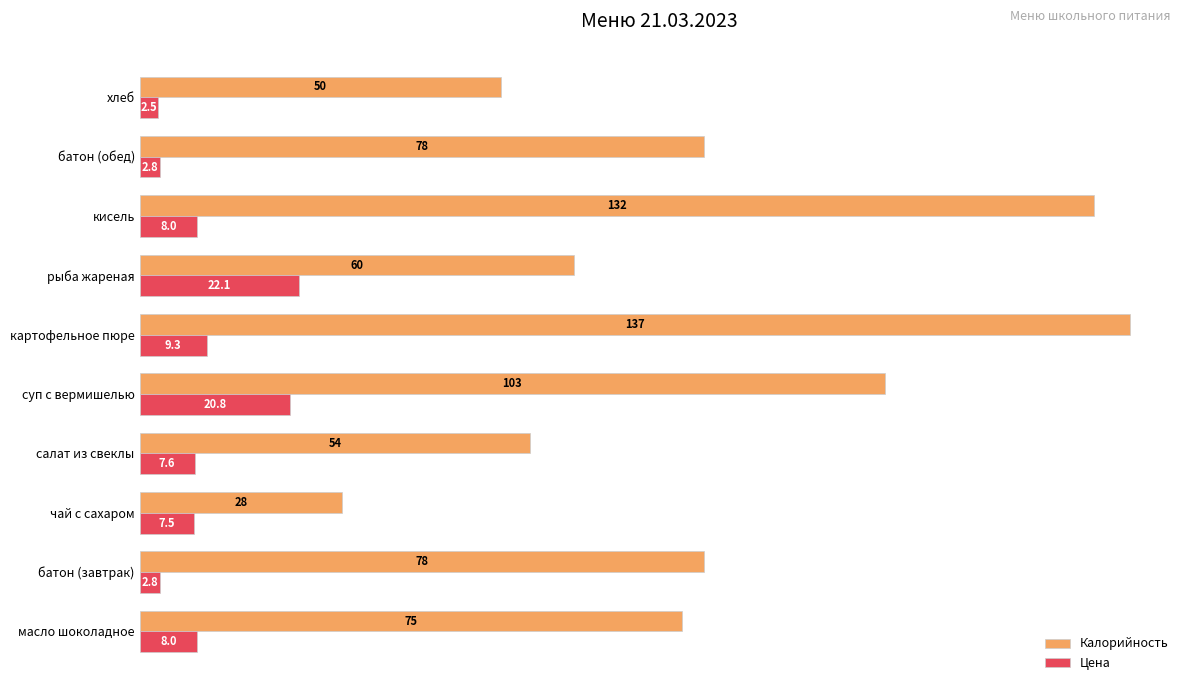

What is the highest value of the Цена series?

22.1